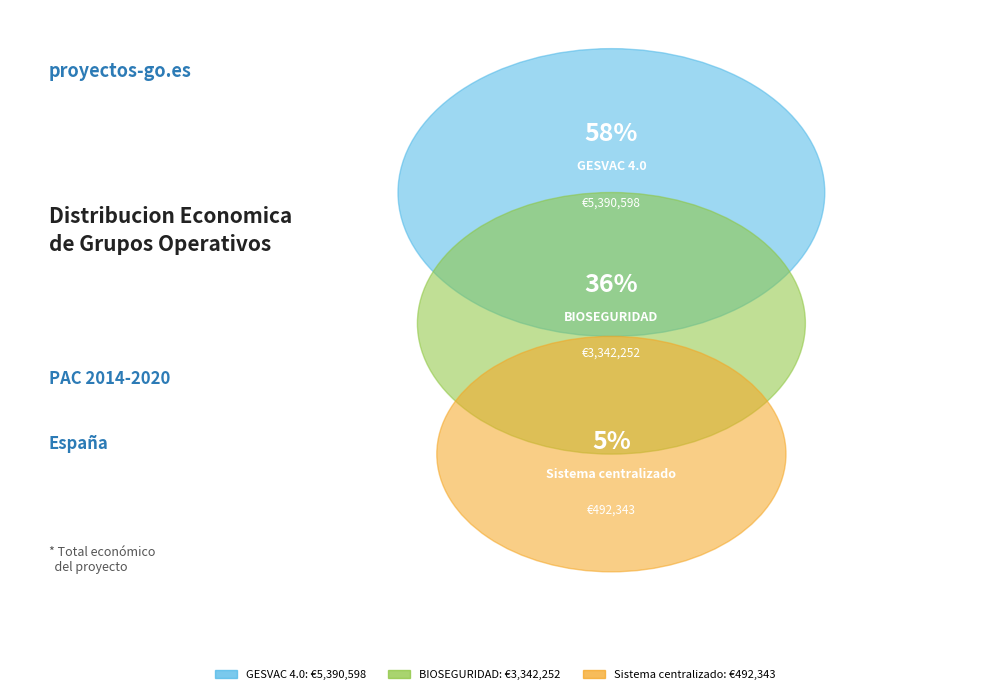

Approximately how many times larger is the value at BIOSEGURIDAD compared to GESVAC 4.0?

0.6